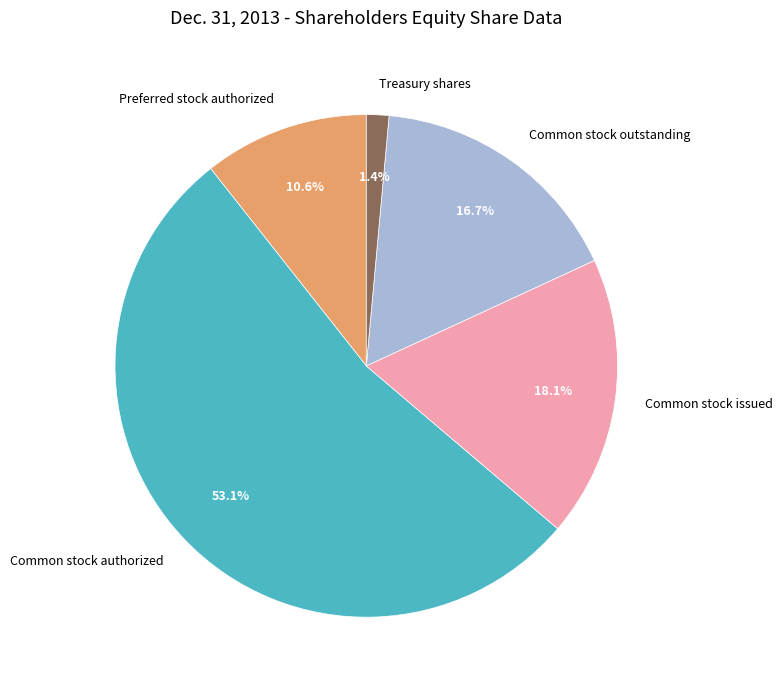

True or false: Common stock authorized accounts for 53% of the total.

True